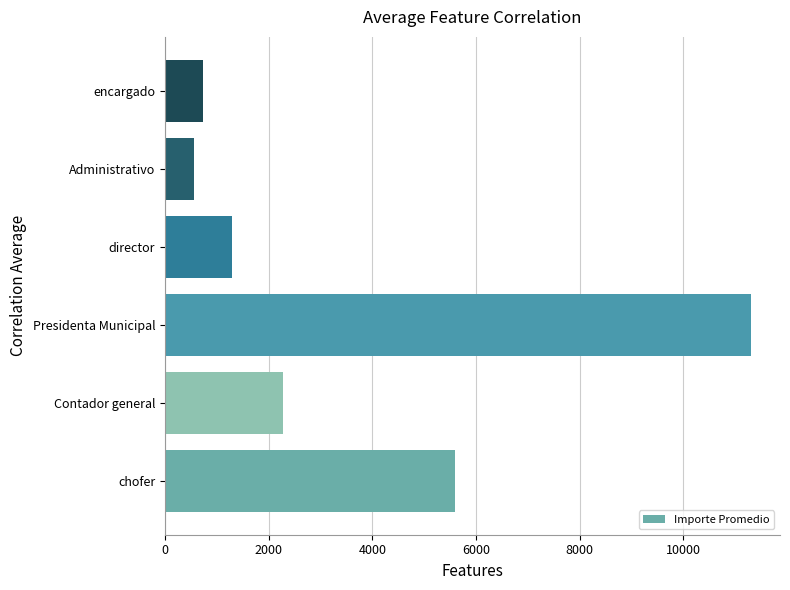

What is the minimum value shown in the chart?

566.0